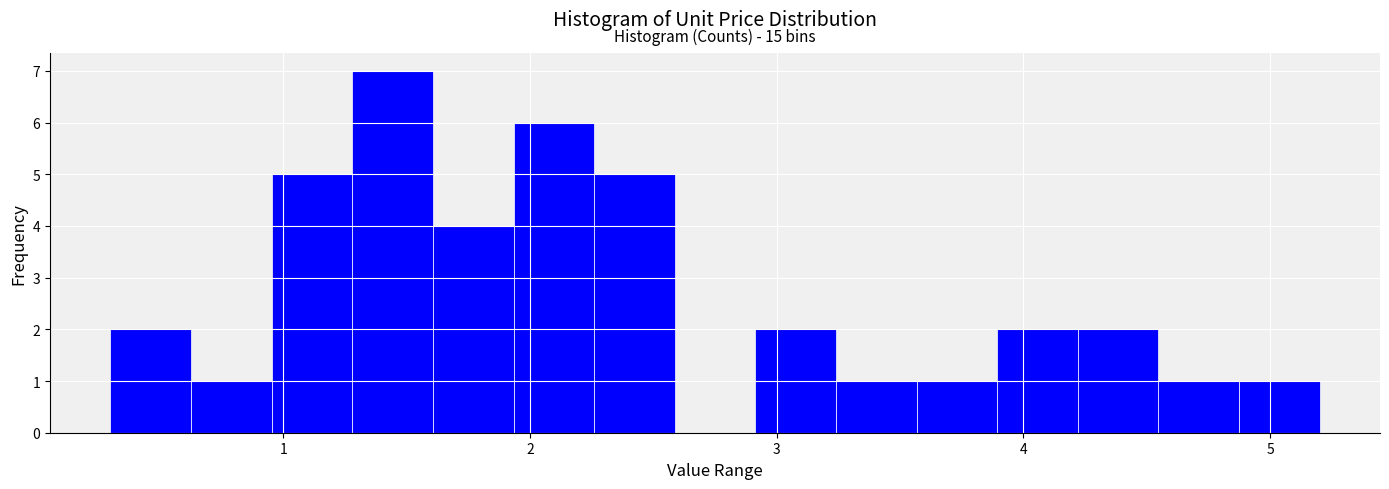

Around what value on the x-axis is the tallest bar? Give the approximate position of its centre, as read against the axis.

1.4